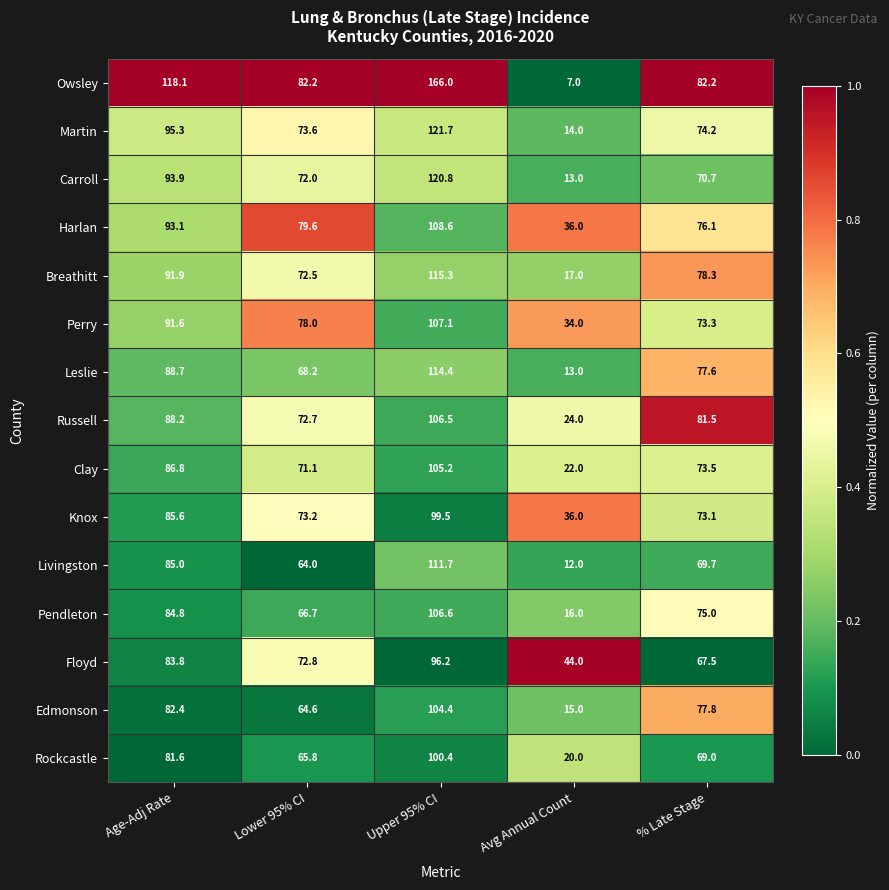

Is it true that Floyd equals 94.2 at % Late Stage?

False